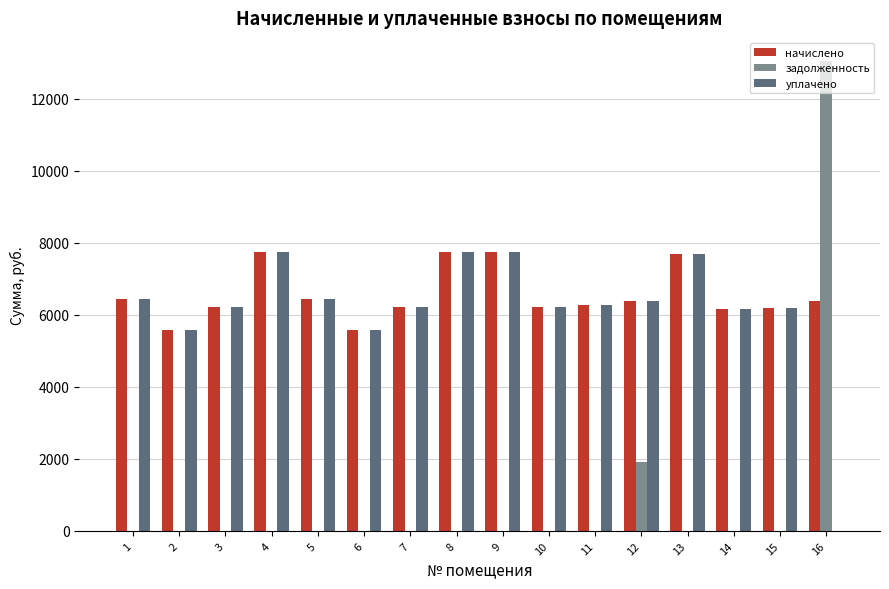

Which series has the largest total across all categories?

начислено